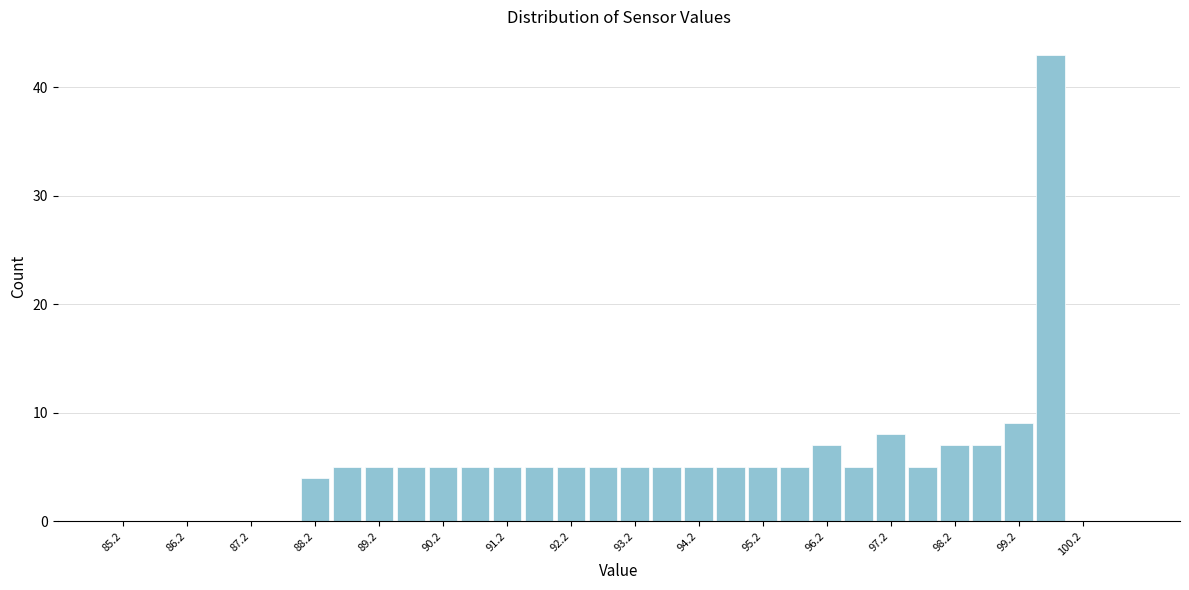

Reading left to right, transcribe this chart: for each bar, give the range it covers on the x-axis and its height. The values are not printed on the chart, so give them approximately, as read against the axis.

85.0 to 85.5: 0
85.5 to 86.0: 0
86.0 to 86.5: 0
86.5 to 87.0: 0
87.0 to 87.5: 0
87.5 to 88.0: 0
88.0 to 88.5: 4
88.5 to 89.0: 5
89.0 to 89.5: 5
89.5 to 90.0: 5
90.0 to 90.5: 5
90.5 to 91.0: 5
91.0 to 91.5: 5
91.5 to 92.0: 5
92.0 to 92.5: 5
92.5 to 93.0: 5
93.0 to 93.5: 5
93.5 to 94.0: 5
94.0 to 94.5: 5
94.5 to 95.0: 5
95.0 to 95.5: 5
95.5 to 96.0: 5
96.0 to 96.5: 7
96.5 to 97.0: 5
97.0 to 97.5: 8
97.5 to 98.0: 5
98.0 to 98.5: 7
98.5 to 99.0: 7
99.0 to 99.5: 9
99.5 to 100.0: 43
100.0 to 100.5: 0
100.5 to 101.0: 0